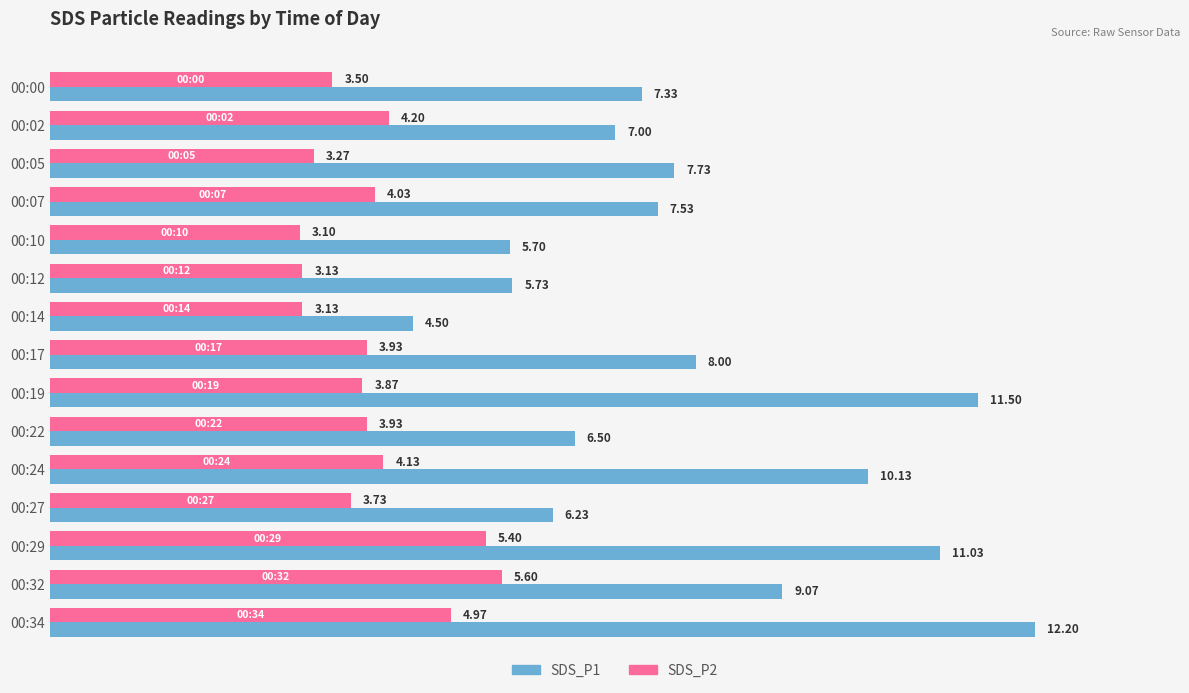

What is the difference between the second highest and minimum values in the SDS_P2 series?

2.3